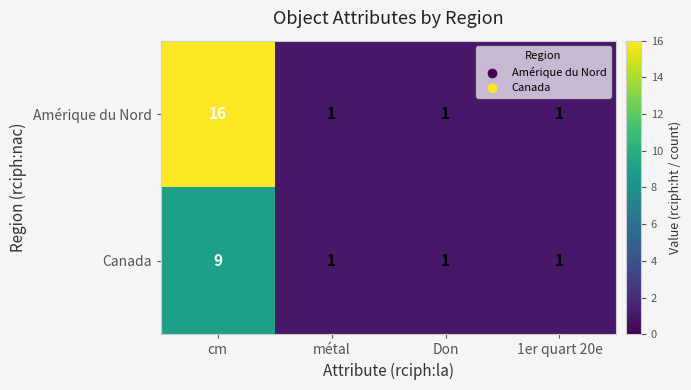

How many series are shown in this chart?

2